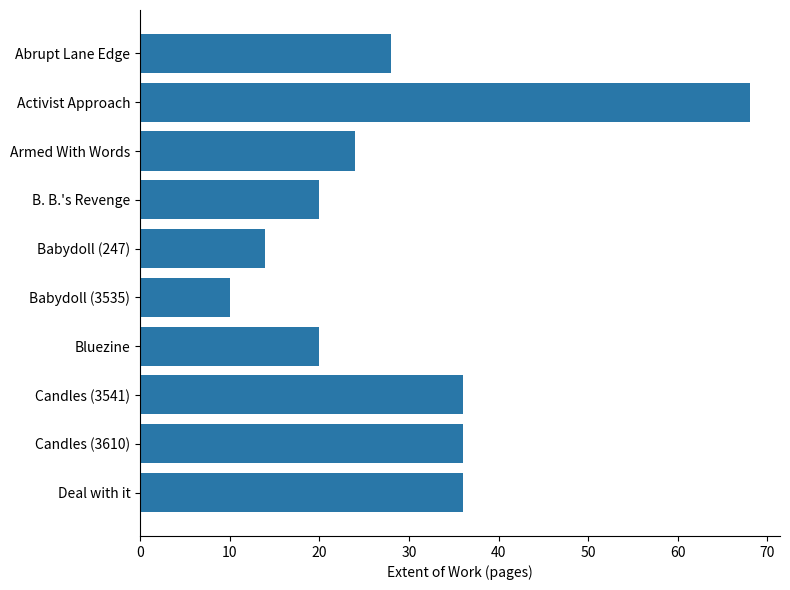

What is the label of the 5th bar from the bottom?

Babydoll (3535)